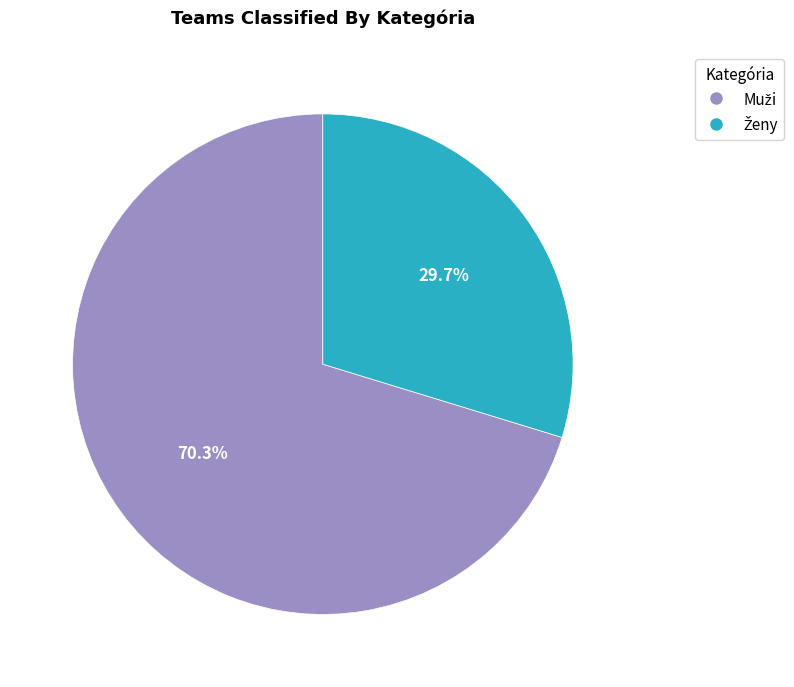

Count the number of slices in the pie.

2